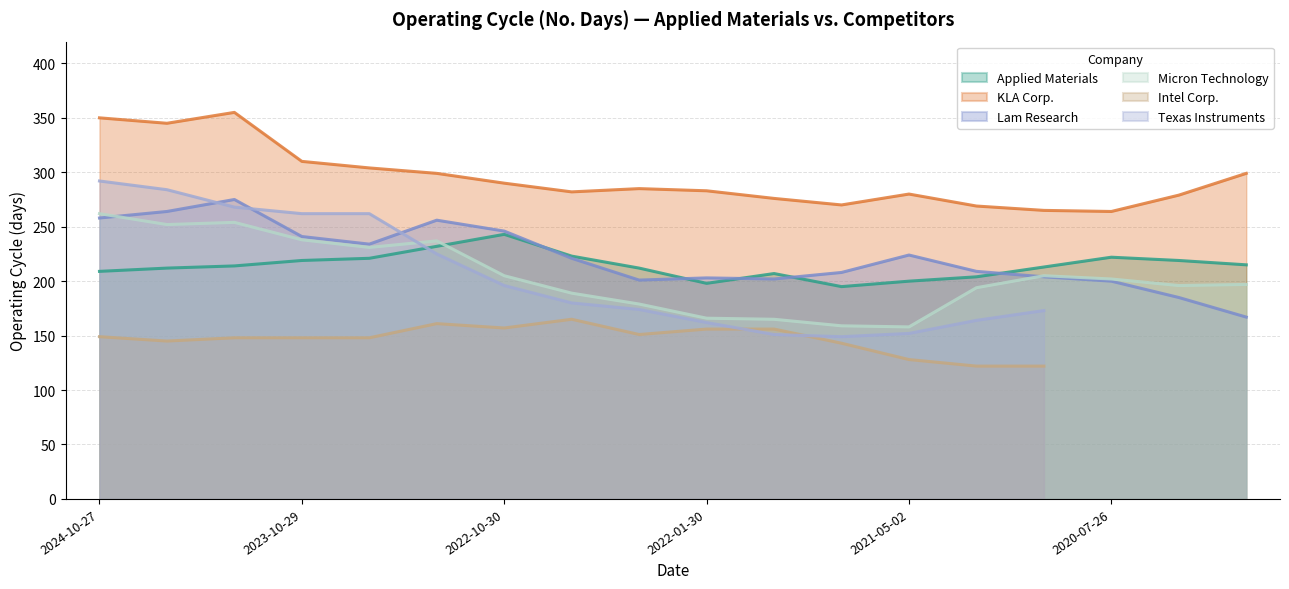

What is the maximum value shown in the chart?

355